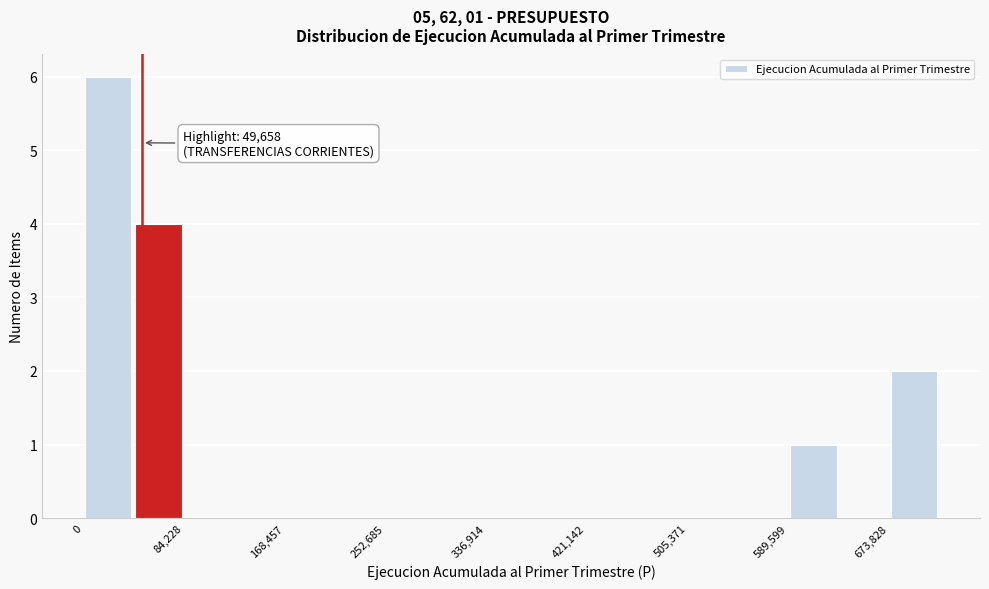

Which range on the x-axis has the tallest bar?

0 to 40000